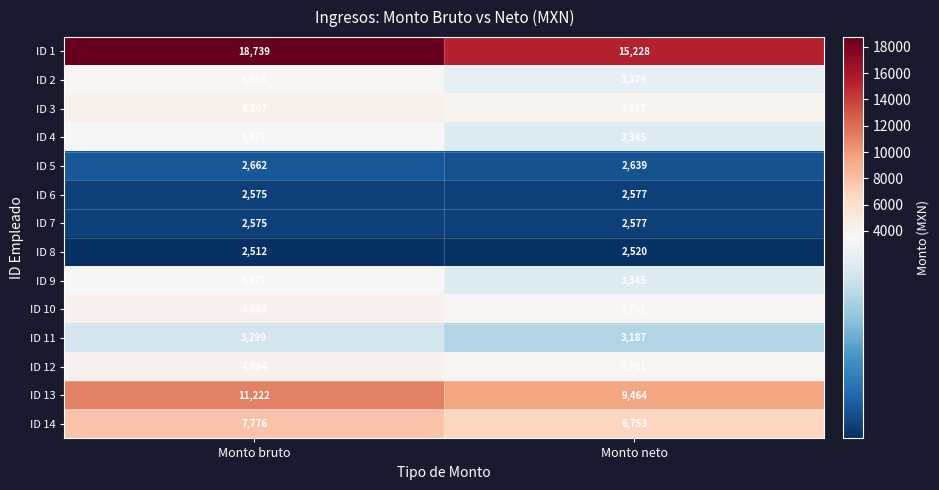

Reading left to right, what are all the values shown in this chart?

ID 1: Monto bruto=18739	Monto neto=15228
ID 2: Monto bruto=3656	Monto neto=3379
ID 3: Monto bruto=4307	Monto neto=3957
ID 4: Monto bruto=3477	Monto neto=3345
ID 5: Monto bruto=2662	Monto neto=2639
ID 6: Monto bruto=2575	Monto neto=2577
ID 7: Monto bruto=2575	Monto neto=2577
ID 8: Monto bruto=2512	Monto neto=2520
ID 9: Monto bruto=3477	Monto neto=3345
ID 10: Monto bruto=4084	Monto neto=3761
ID 11: Monto bruto=3299	Monto neto=3187
ID 12: Monto bruto=4084	Monto neto=3761
ID 13: Monto bruto=11222	Monto neto=9464
ID 14: Monto bruto=7776	Monto neto=6753